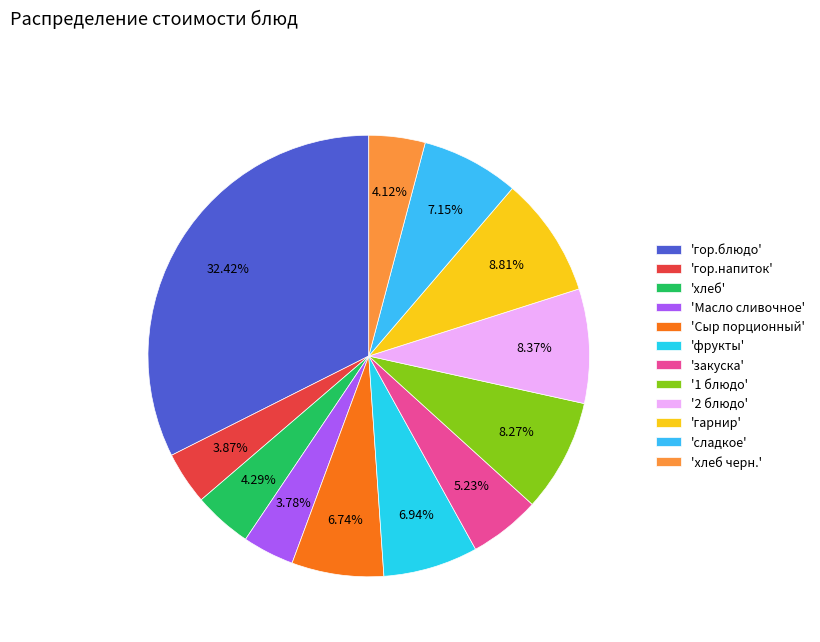

How many slices are in this pie chart?

12